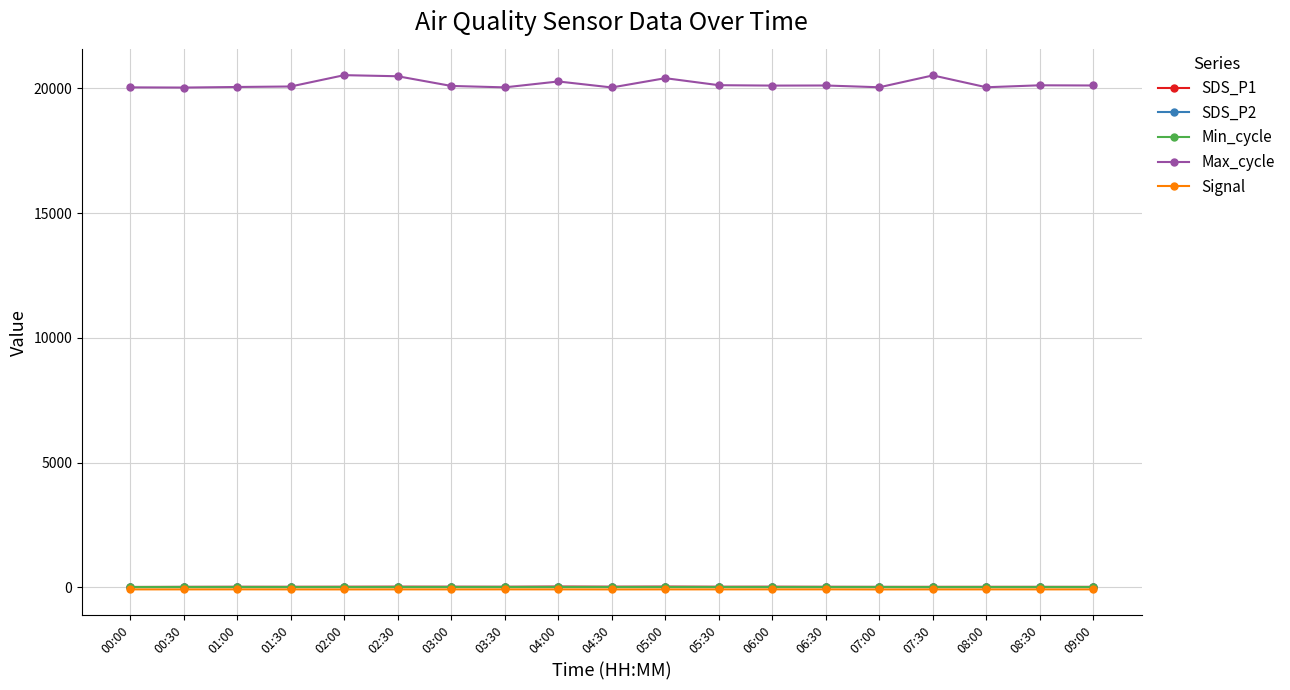

What is the lowest value of the Max_cycle series?

20028.0